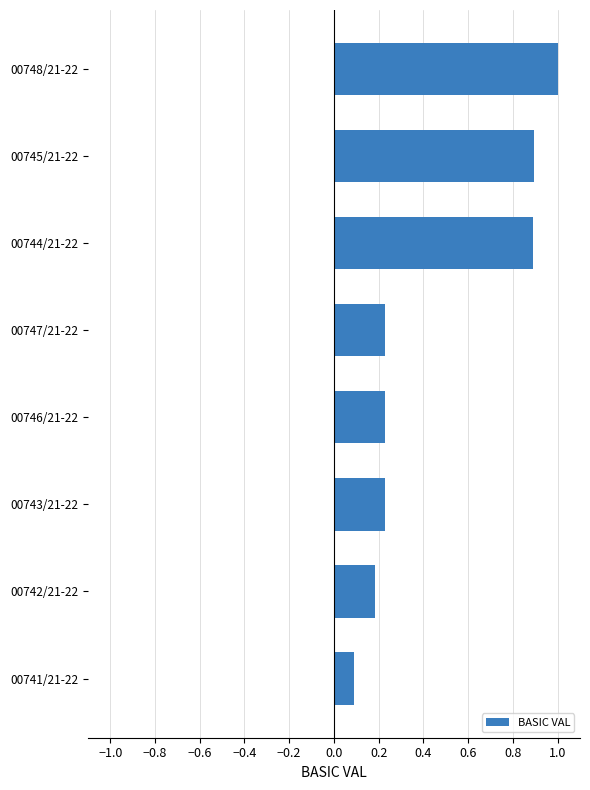

The value at 00741/21-22 is 0.1. True or false?

True